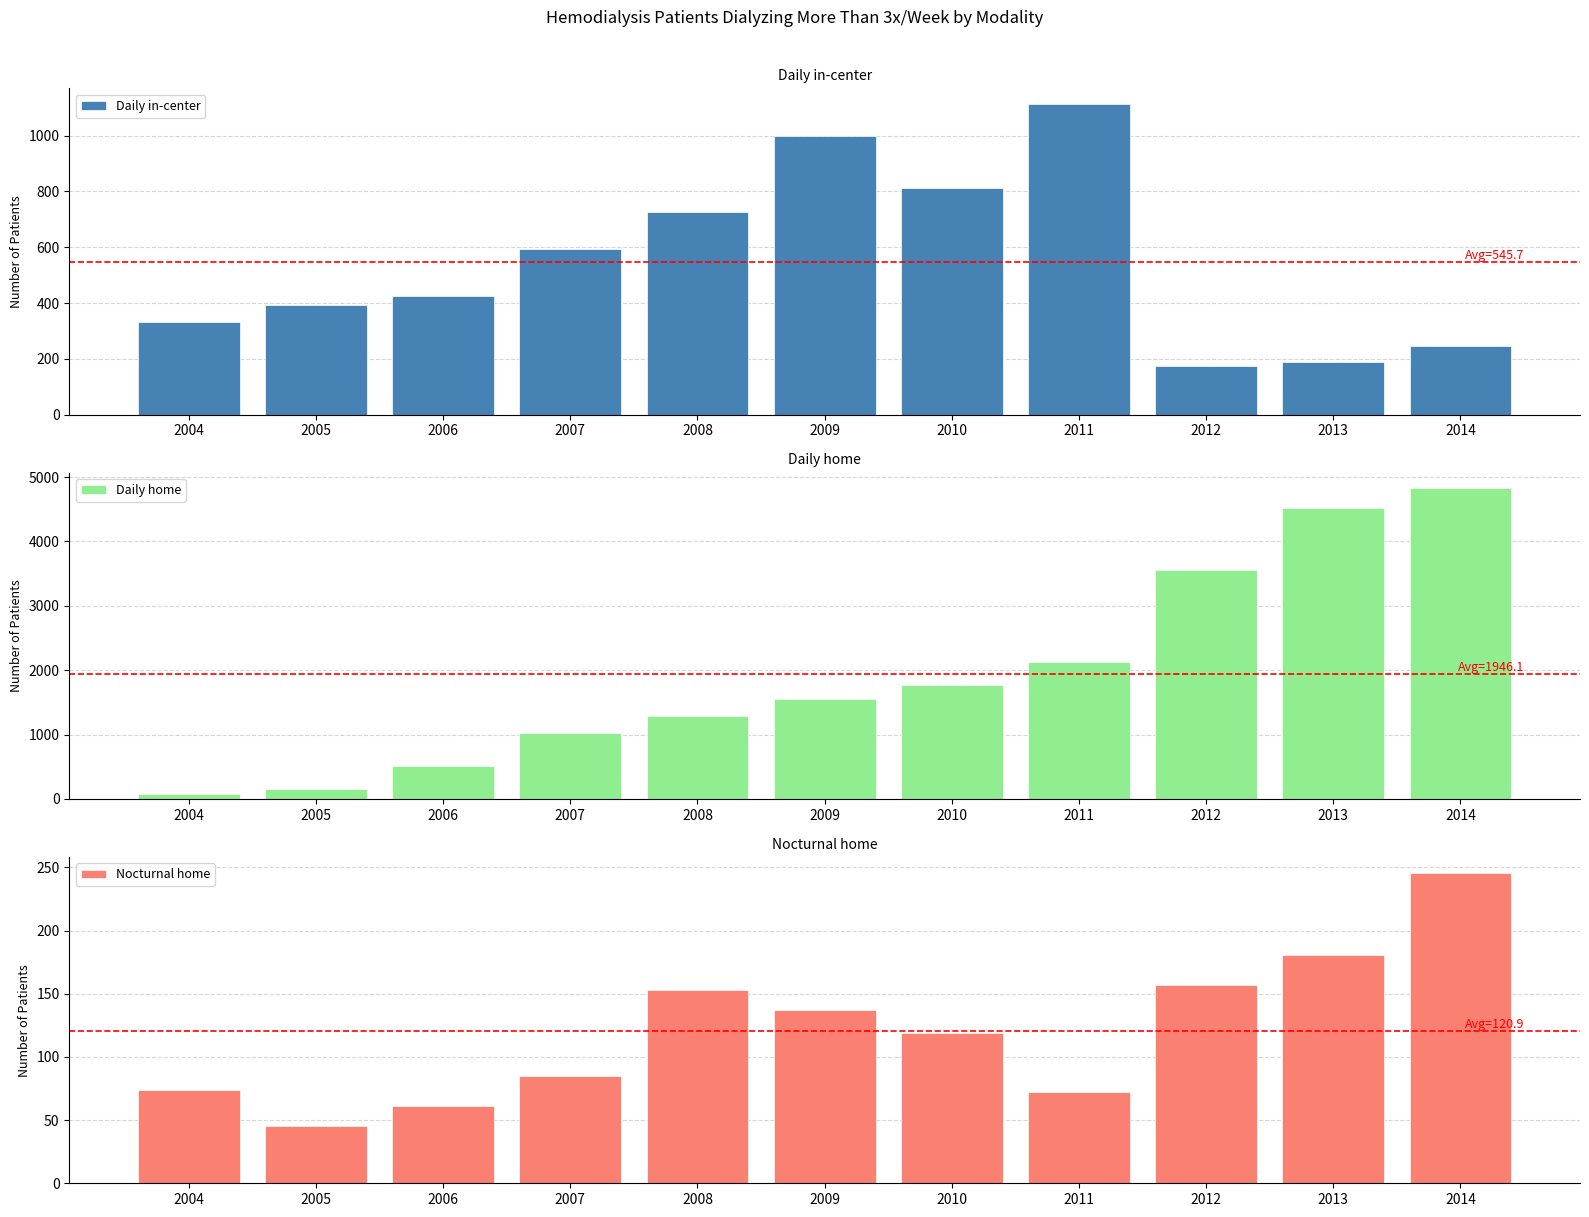

What are all the series names shown in the legend?

Daily in-center, Daily home, Nocturnal home